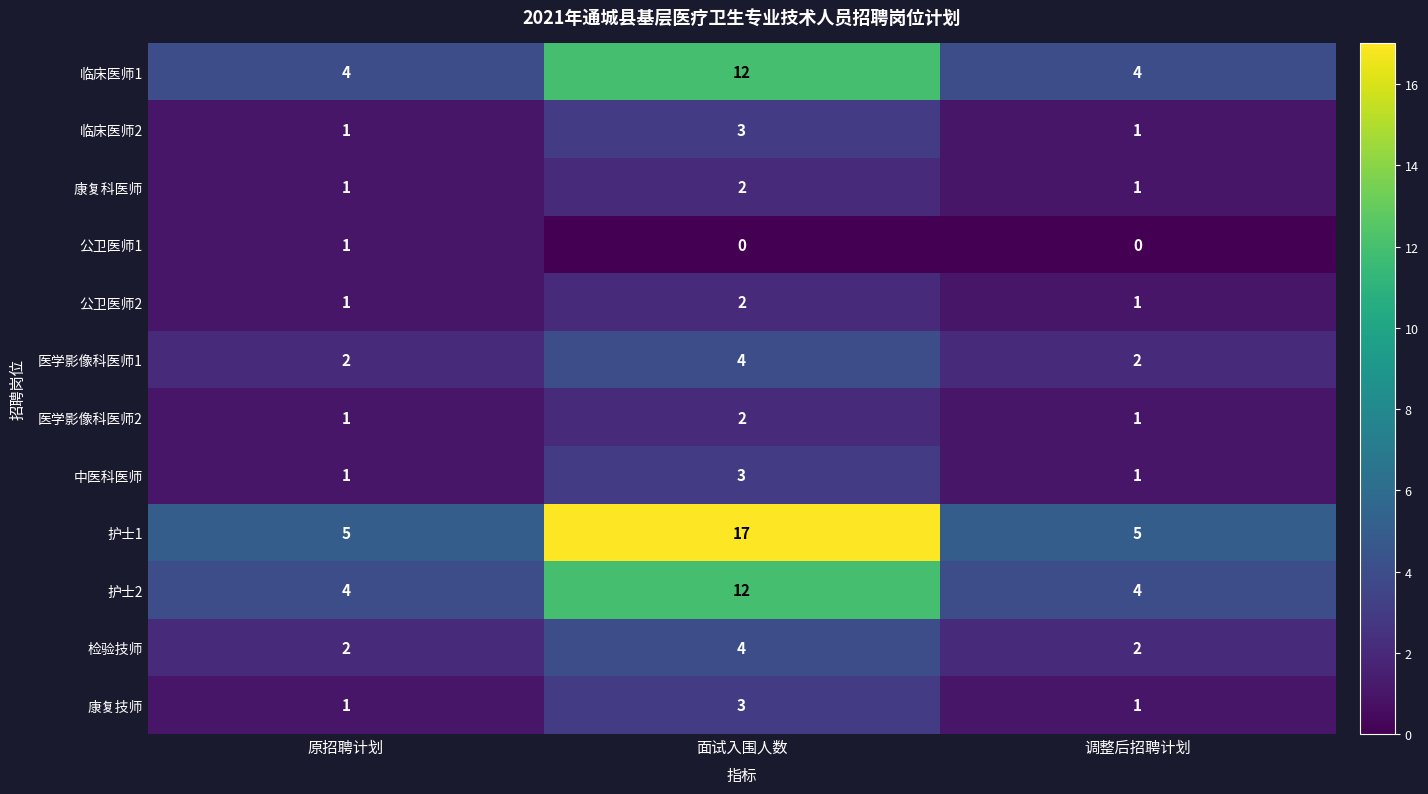

Which category has the highest value in the 康复技师 series?

面试入围人数